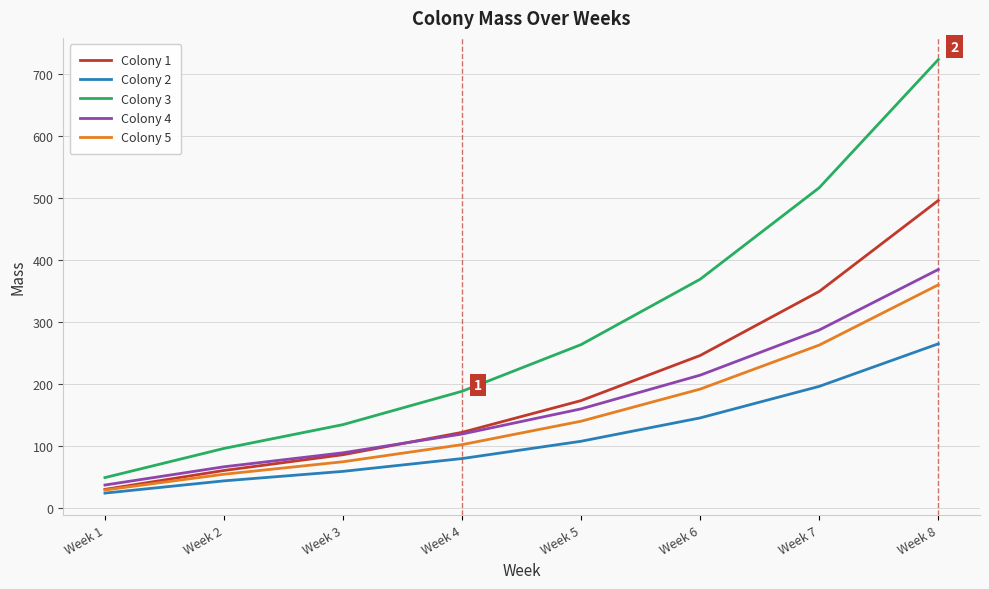

Which series has the widest spread of values?

Colony 3